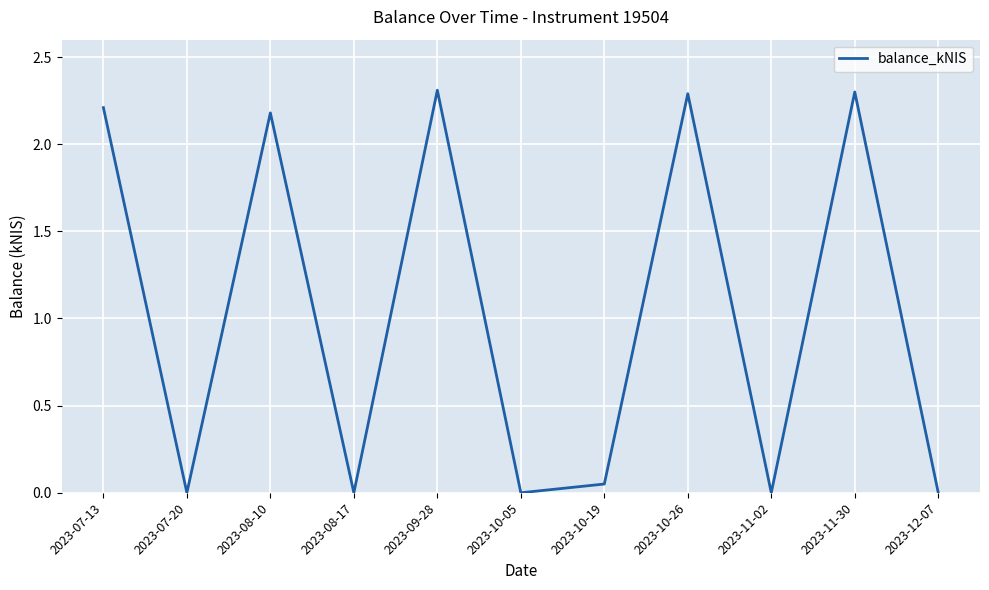

Where is the first local maximum?

2023-08-10